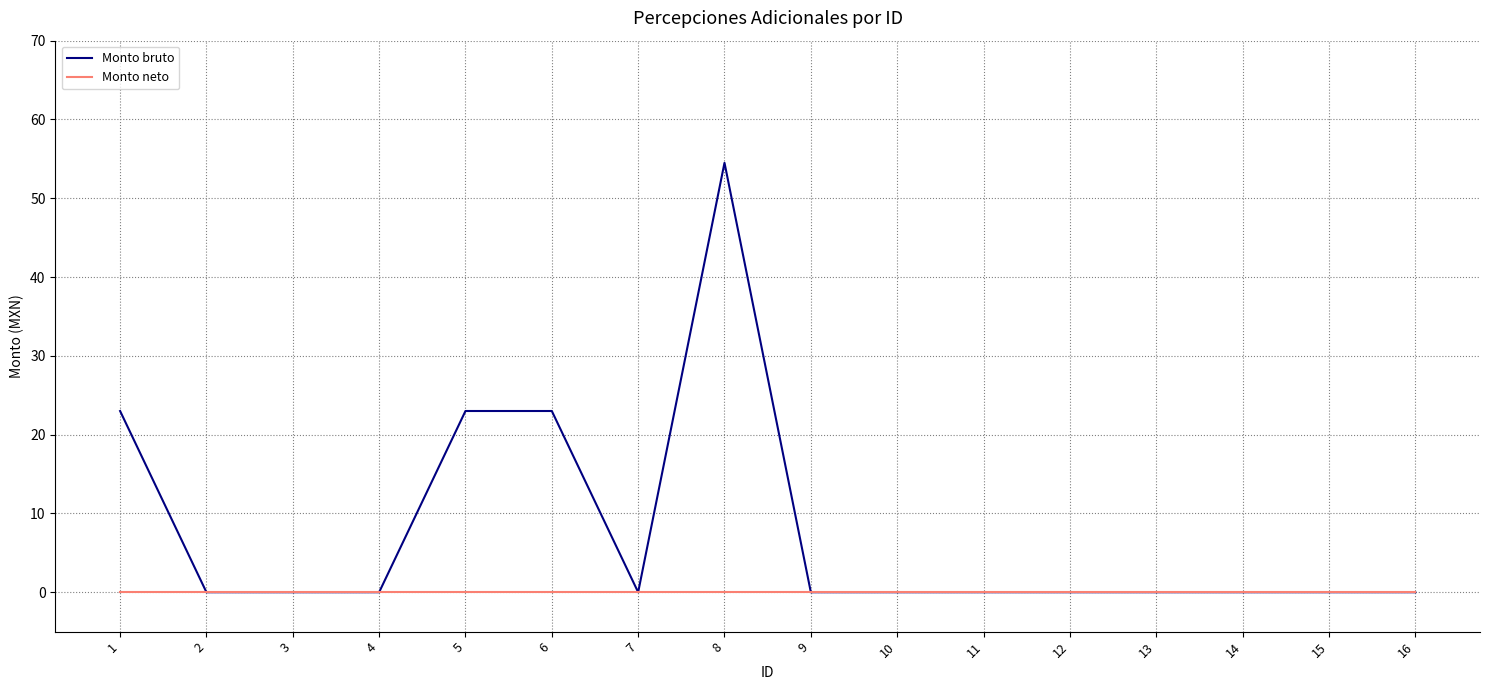

The value of Monto bruto at 1 is 23.0. True or false?

True